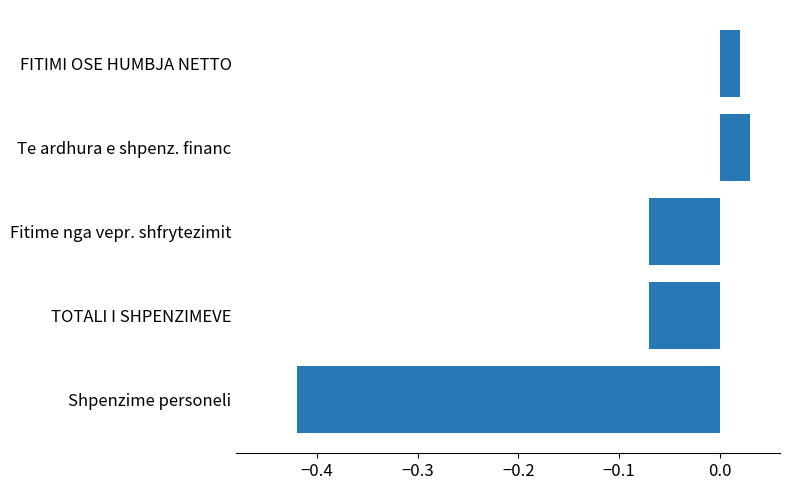

What is the sum of all values?

-0.5